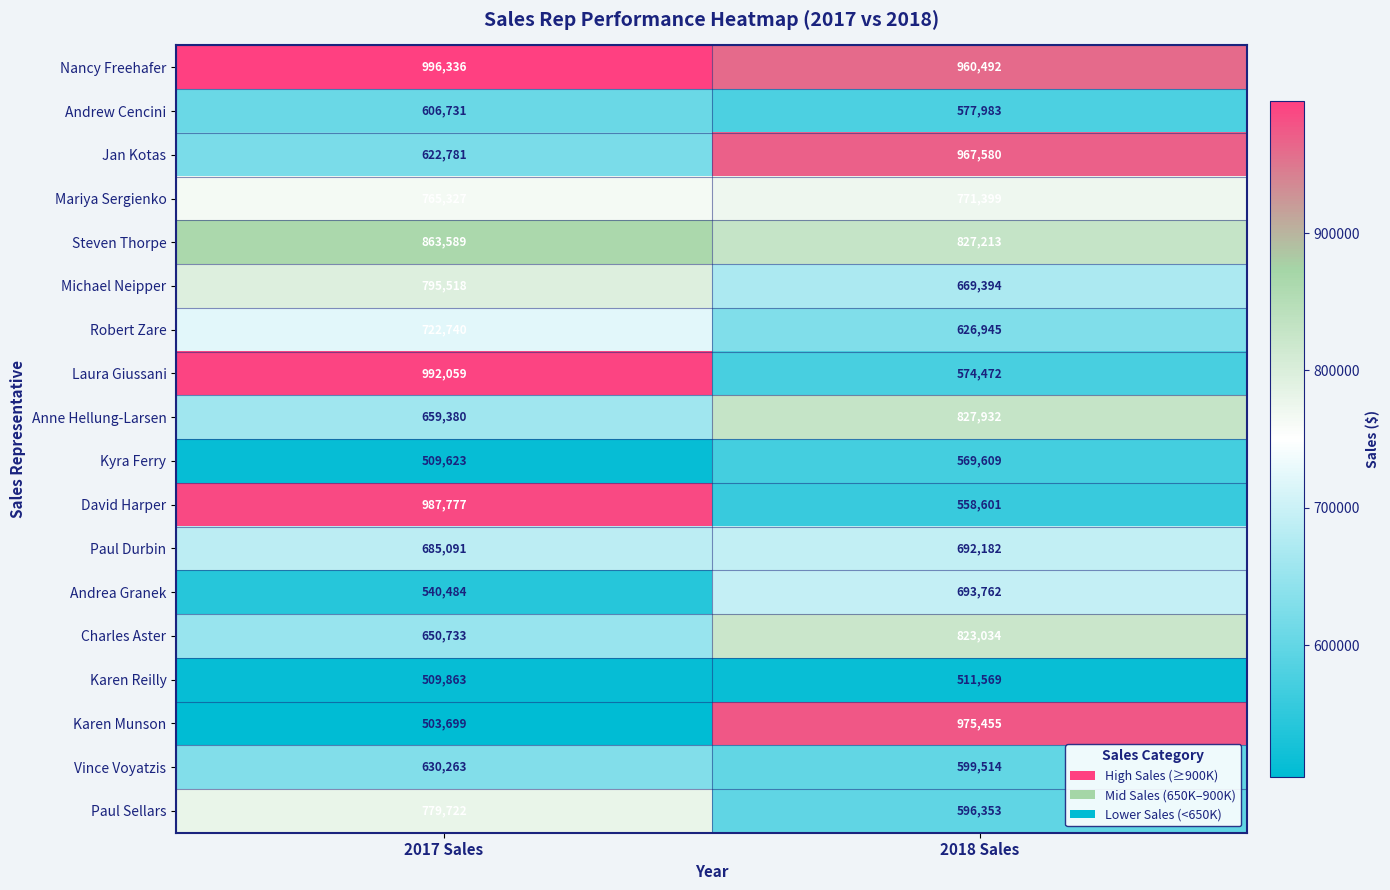

What is the difference between the Paul Sellars values at 2018 Sales and 2017 Sales?

183369